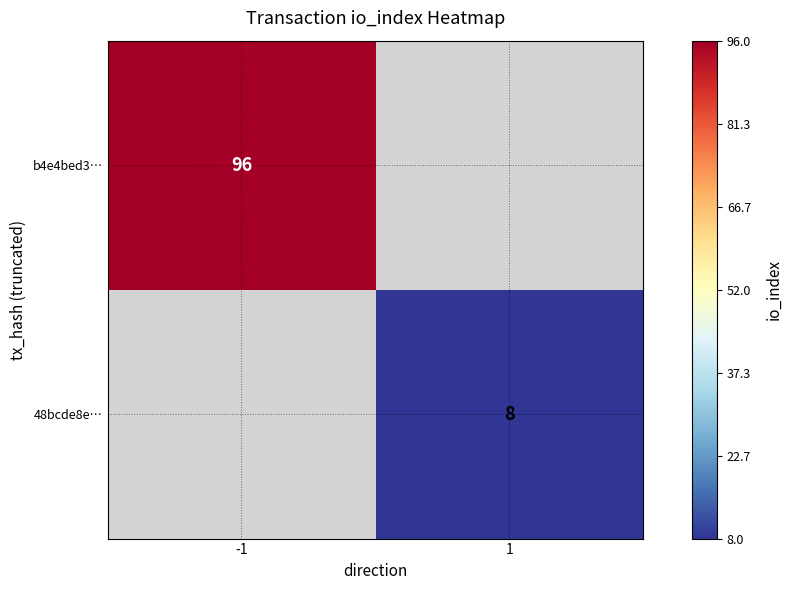

Between 1 and -1, which is larger?

-1